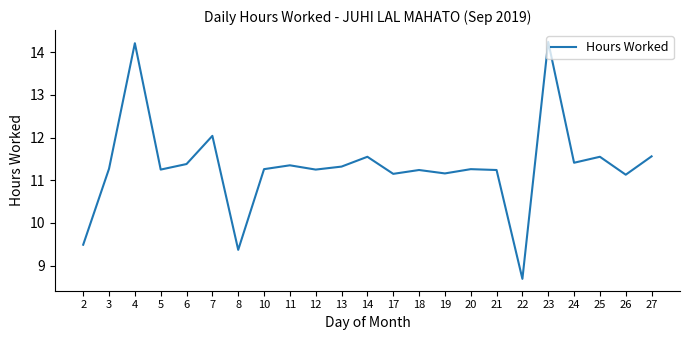

At which category does the chart reach its minimum across all series?

22